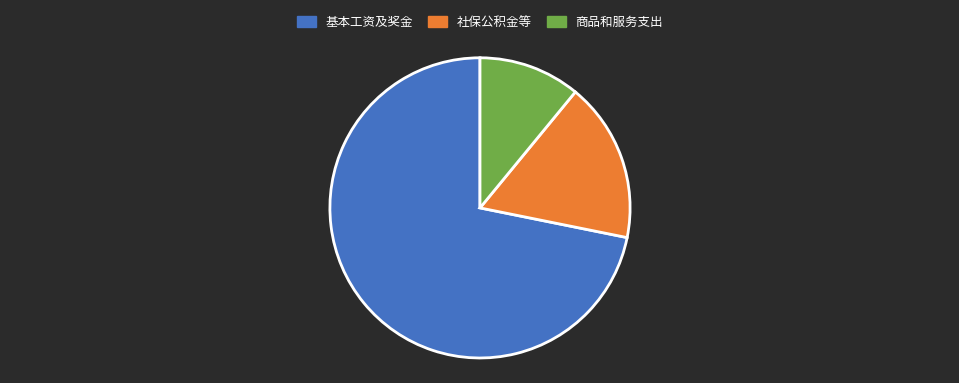

Is there a majority slice in this chart?

Yes